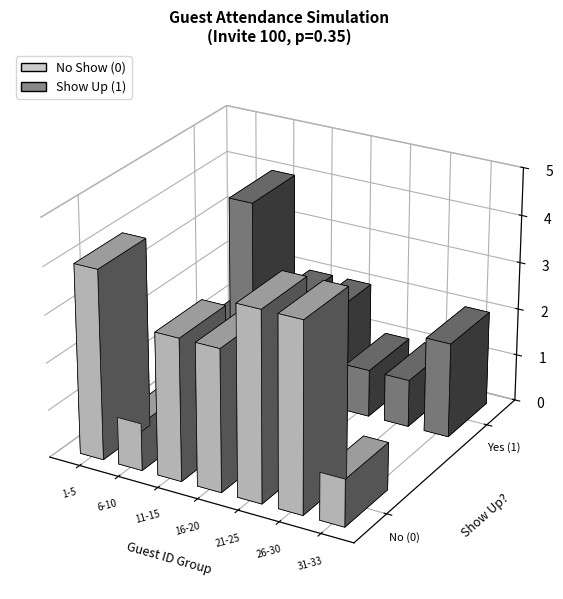

Are the bars grouped side by side (vs. stacked)?

No